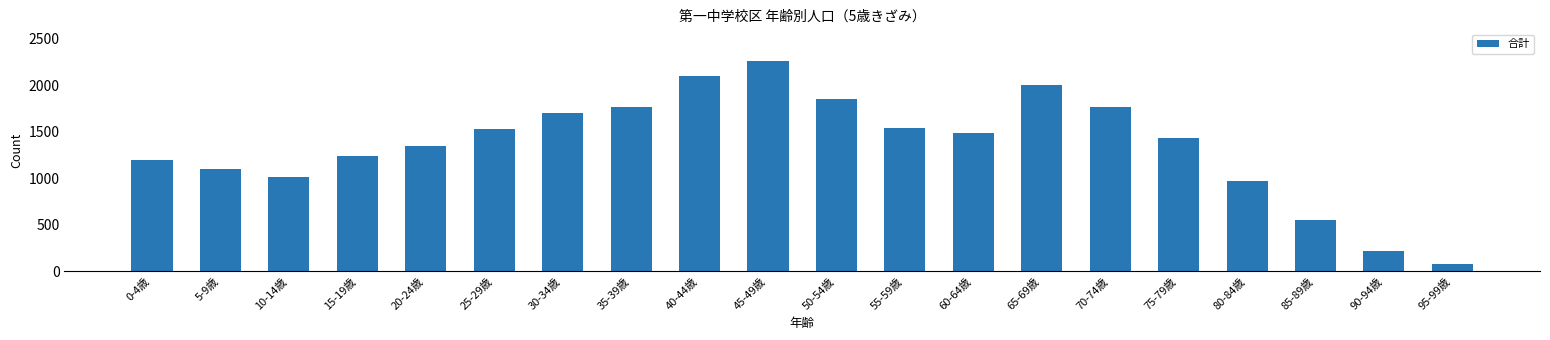

What is the smallest value displayed?

77